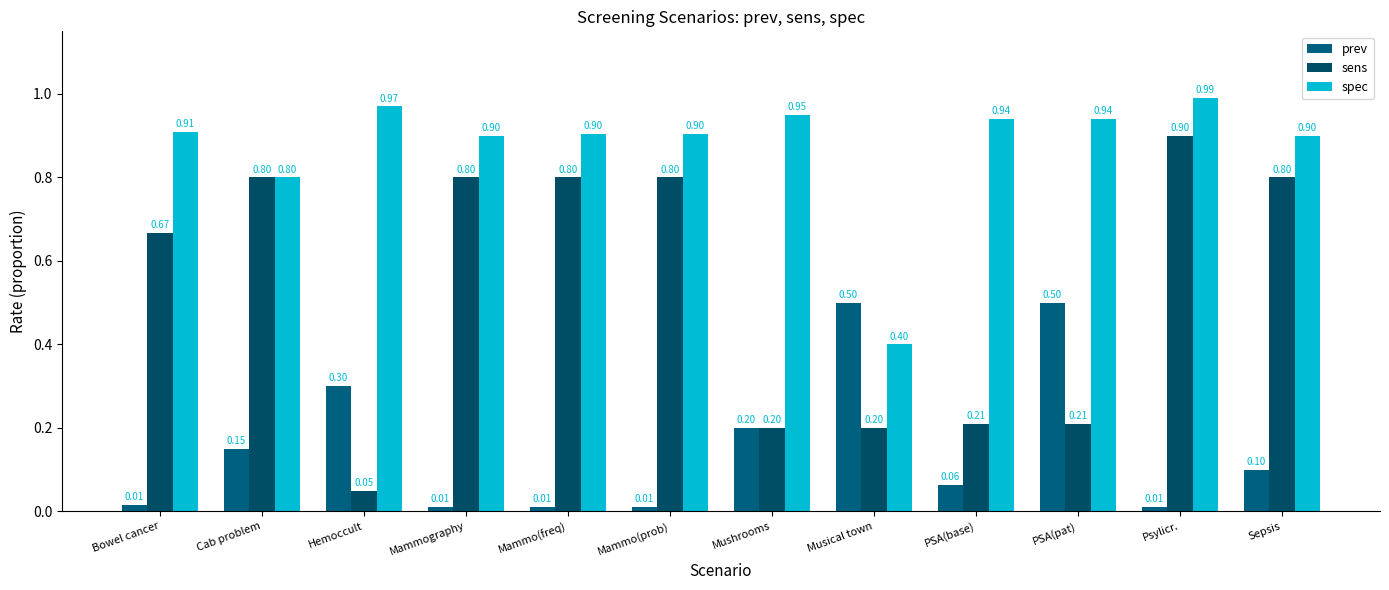

At which label is prev closest to 0?

Mammography